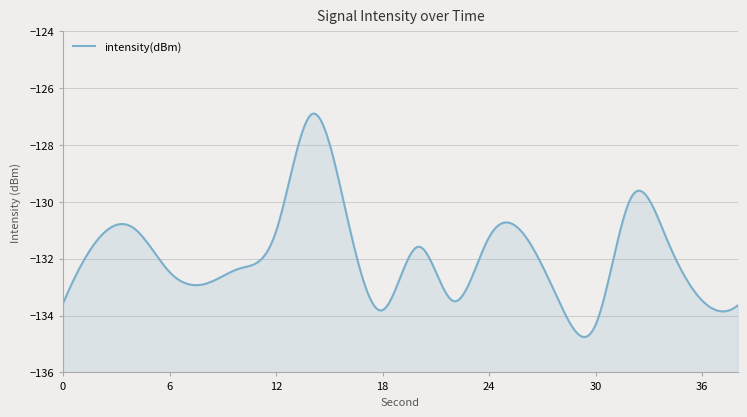

At which label does the data first exceed -131?

4